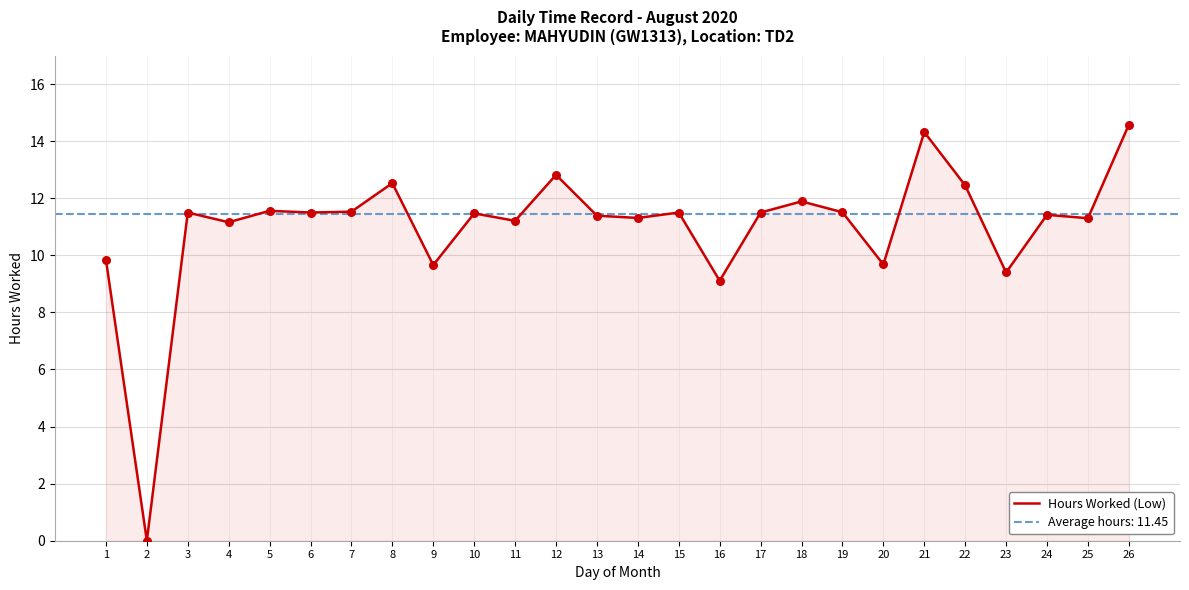

What is the ratio of the value at 11 to the value at 7?

1.0